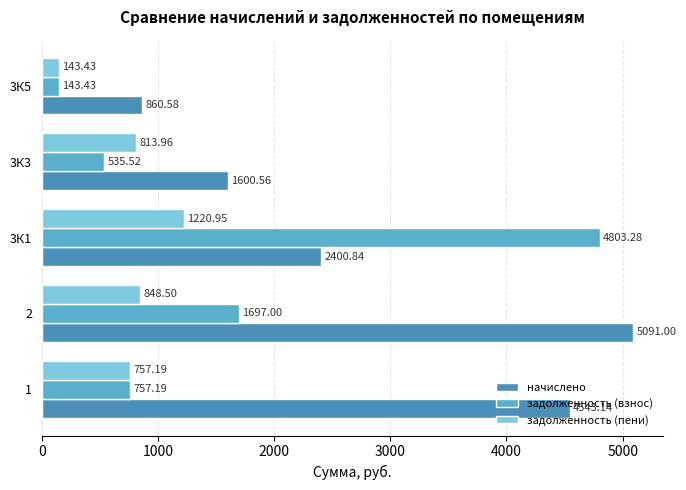

List the labels in order of задолженность (взнос) value, largest first.

3К1, 2, 1, 3К3, 3К5